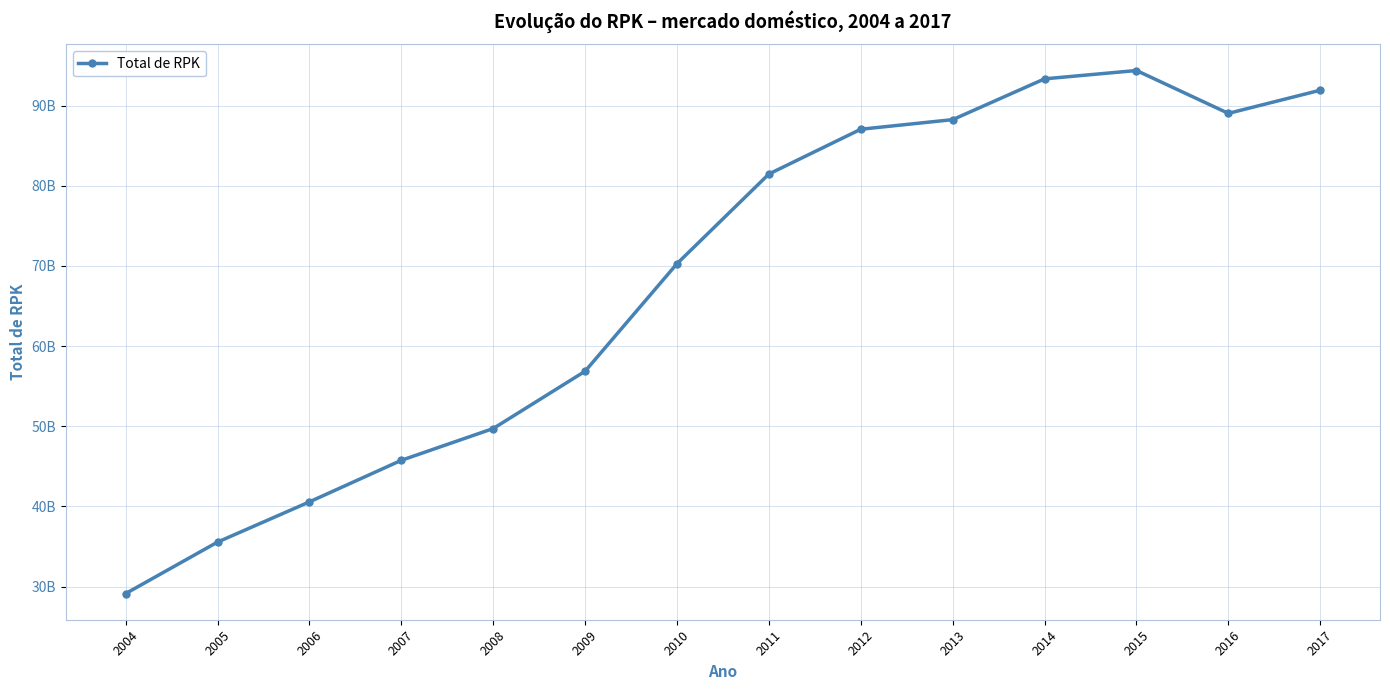

Where is the first local minimum?

2016